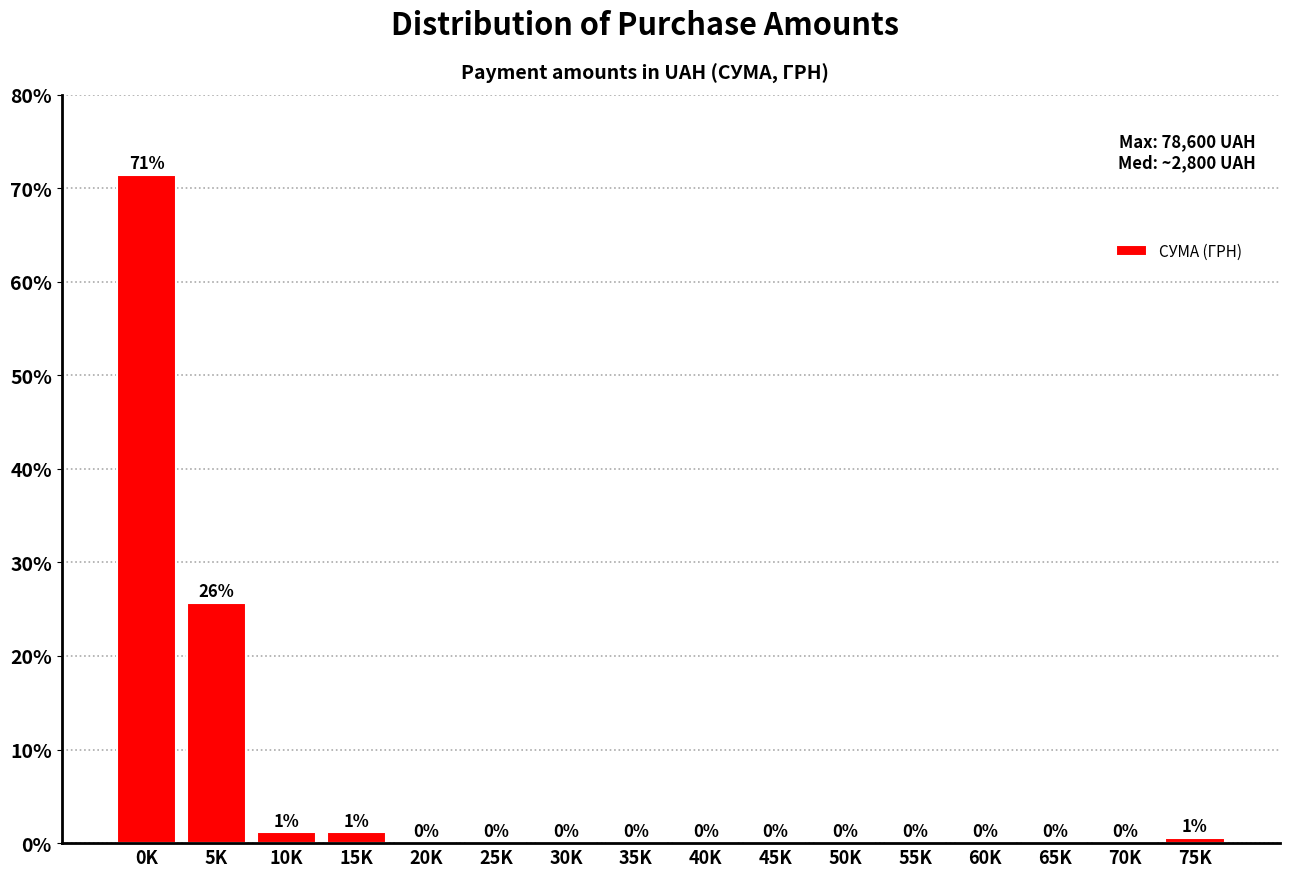

What is the sum of all values?

100.0